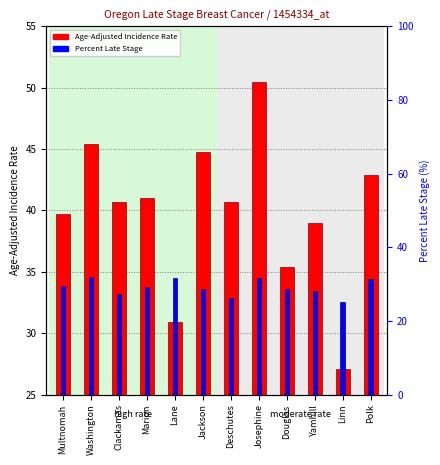

What is the difference between the Age-Adjusted Incidence Rate values at Deschutes and Douglas?

5.3